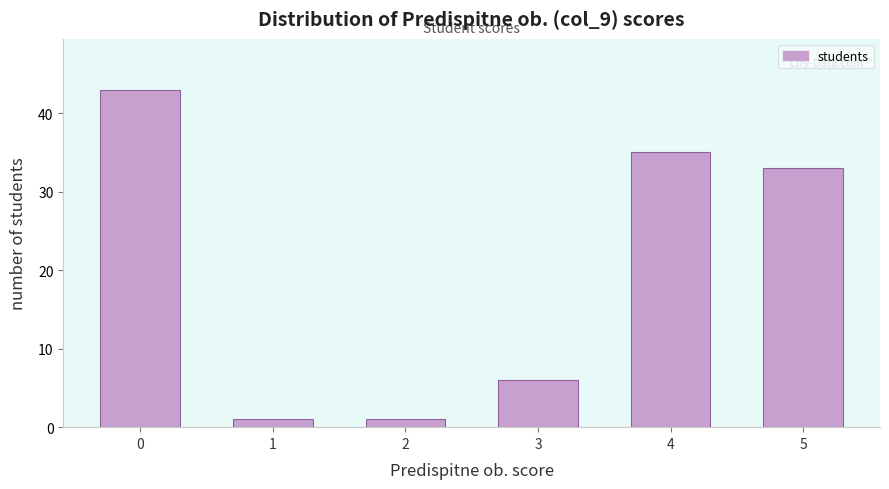

Reading right to left, extract all data points from this chart.

5=33	4=35	3=6	2=1	1=1	0=43